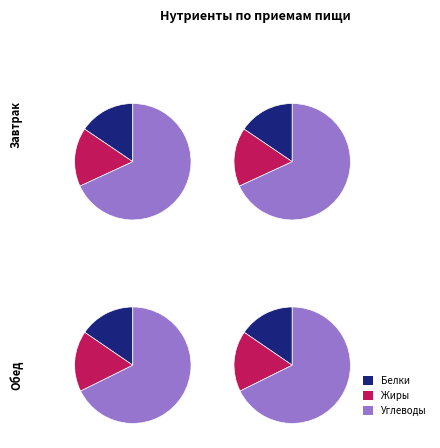

Is the sum of Завтрак and Обед greater than half?

Yes